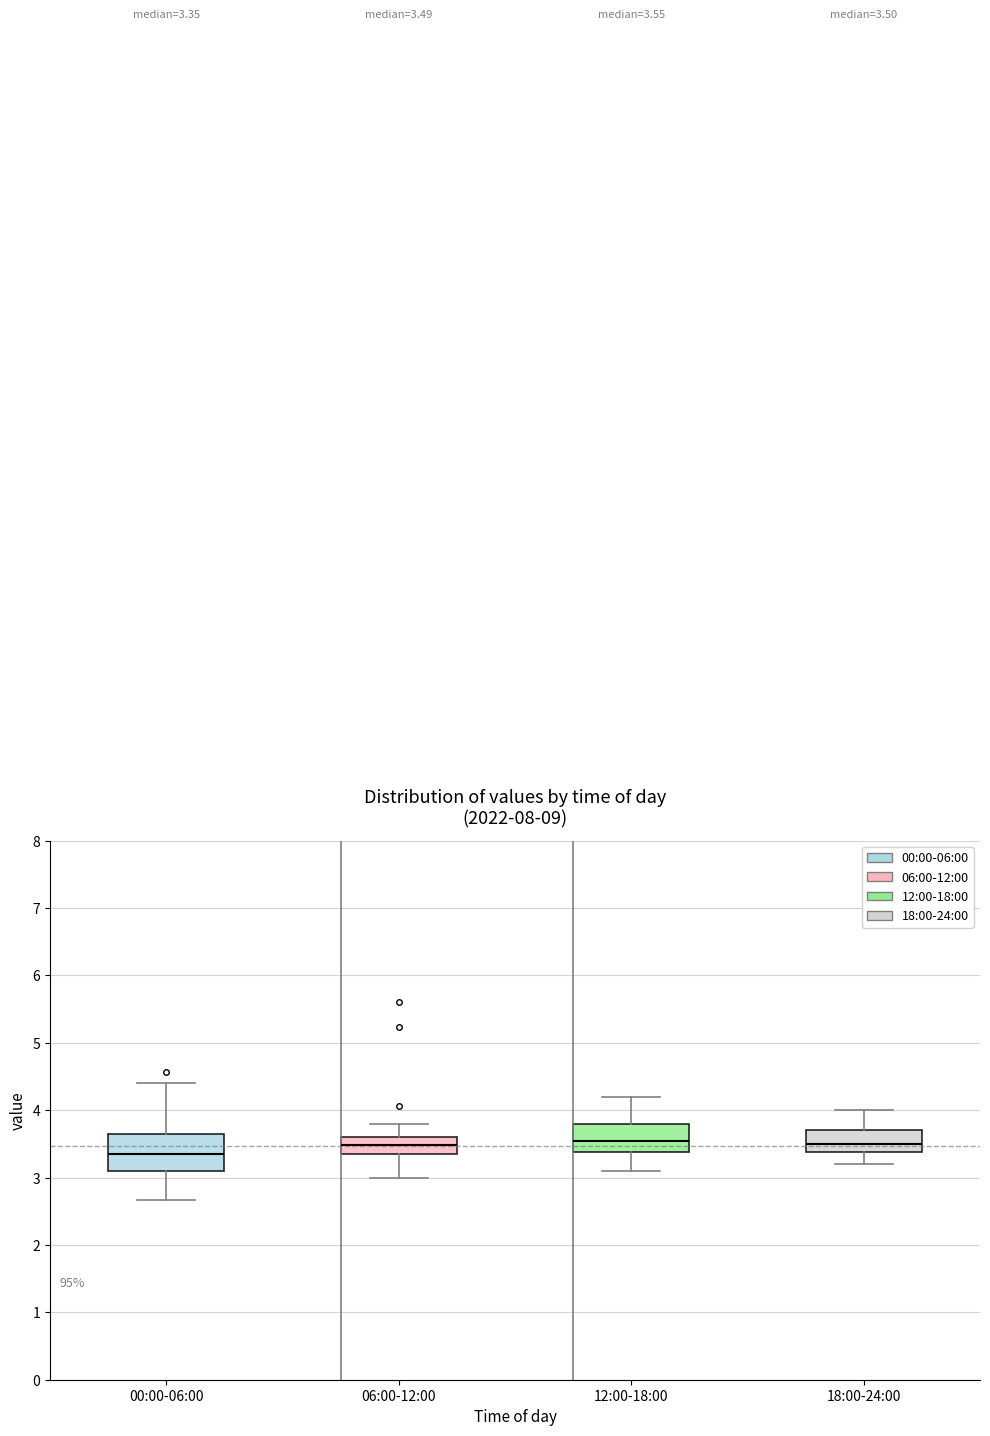

Which box is the tallest, from its lower edge to its upper edge?

00:00-06:00